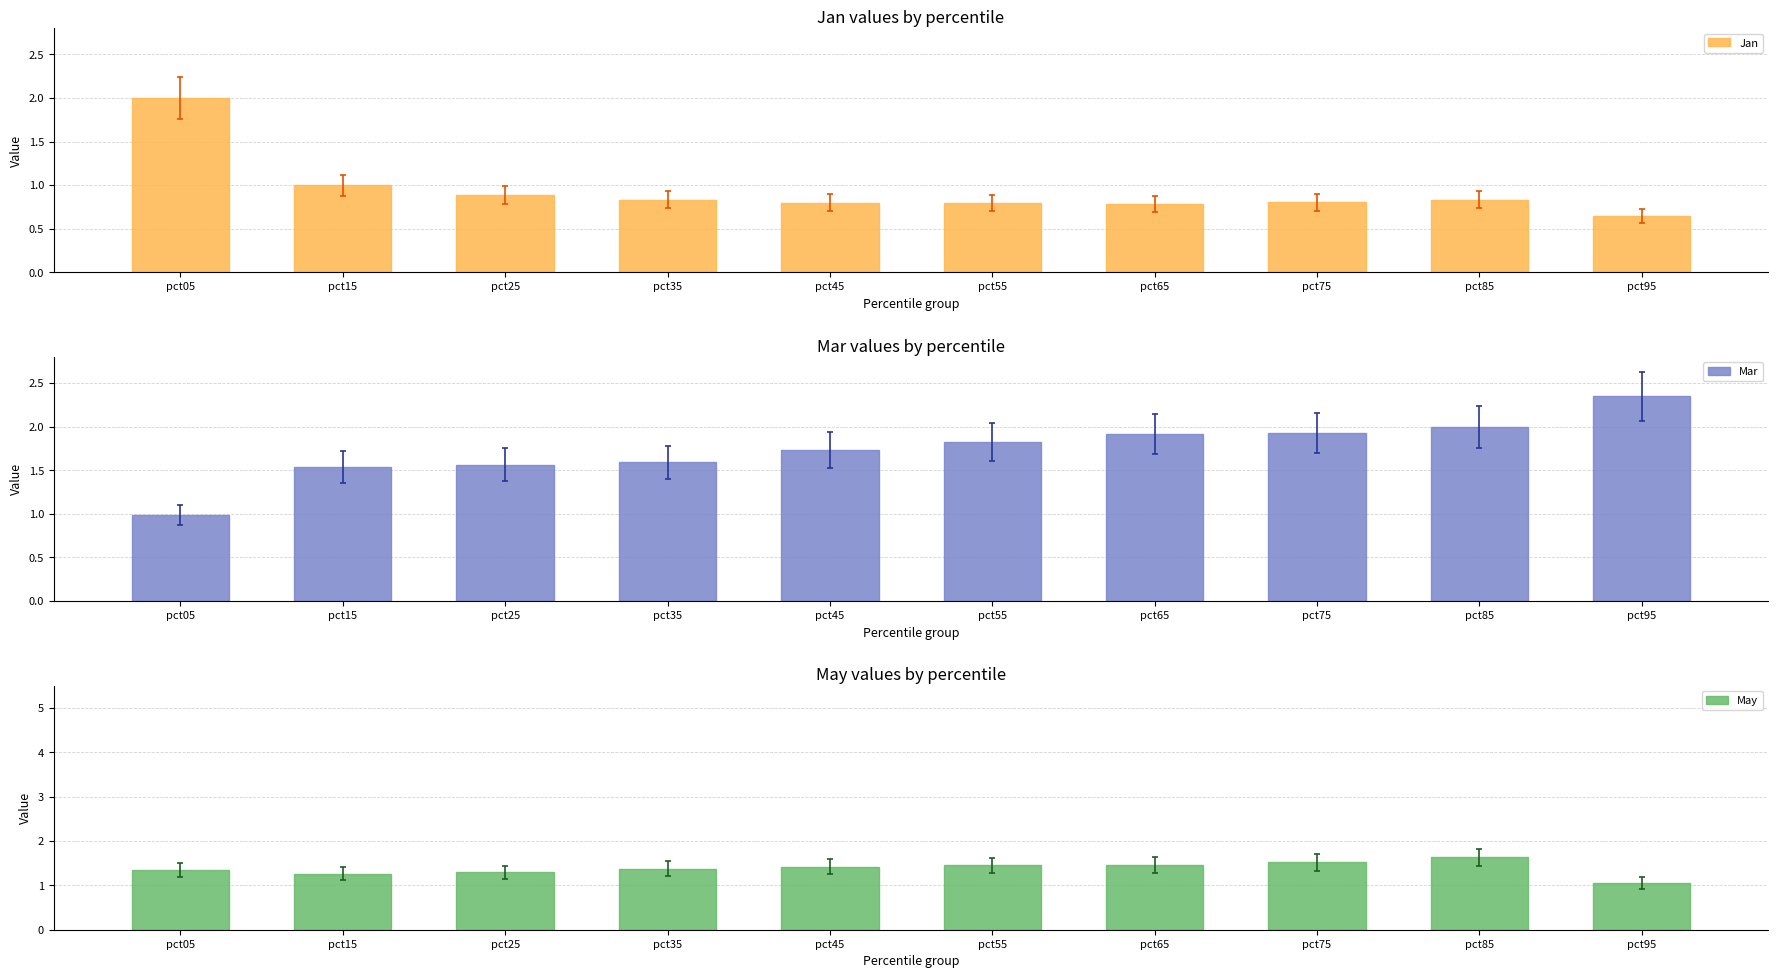

What is the total value across all series at pct55?

4.1